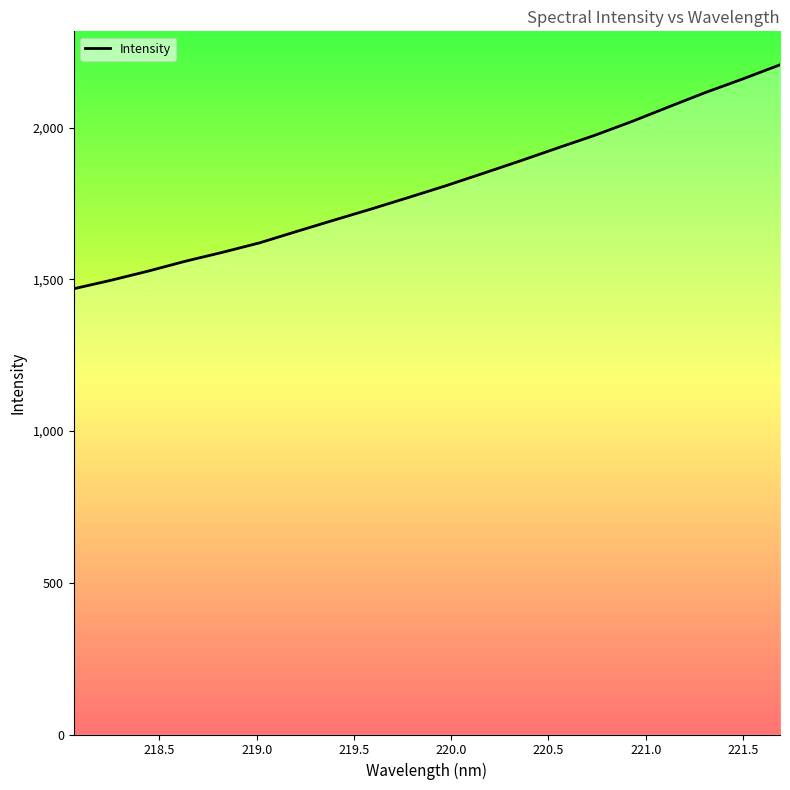

Reading left to right, extract all data points from this chart.

1469.2	1497.1	1527.3	1559.9	1589.3	1620.6	1658.3	1695.5	1732.0	1769.9	1808.4	1849.1	1890.2	1932.6	1974.3	2019.8	2068.4	2116.3	2160.8	2207.3